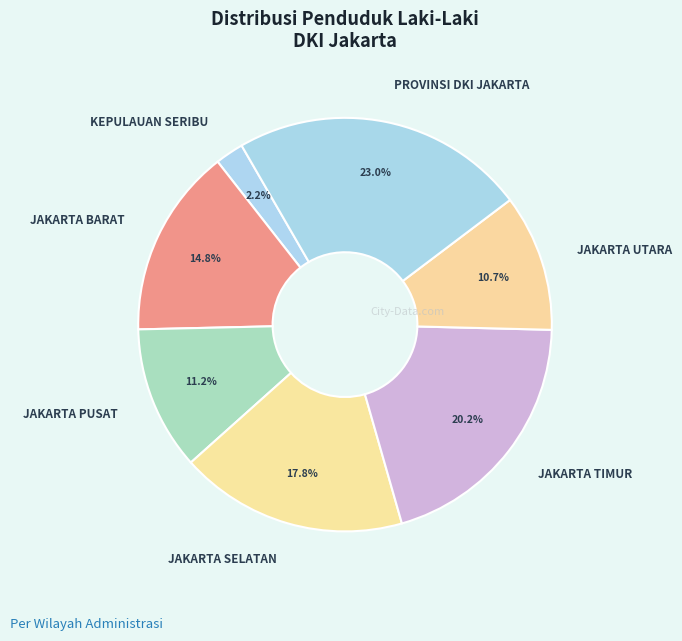

Rank the categories by value from lowest to highest.

KEPULAUAN SERIBU, JAKARTA UTARA, JAKARTA PUSAT, JAKARTA BARAT, JAKARTA SELATAN, JAKARTA TIMUR, PROVINSI DKI JAKARTA